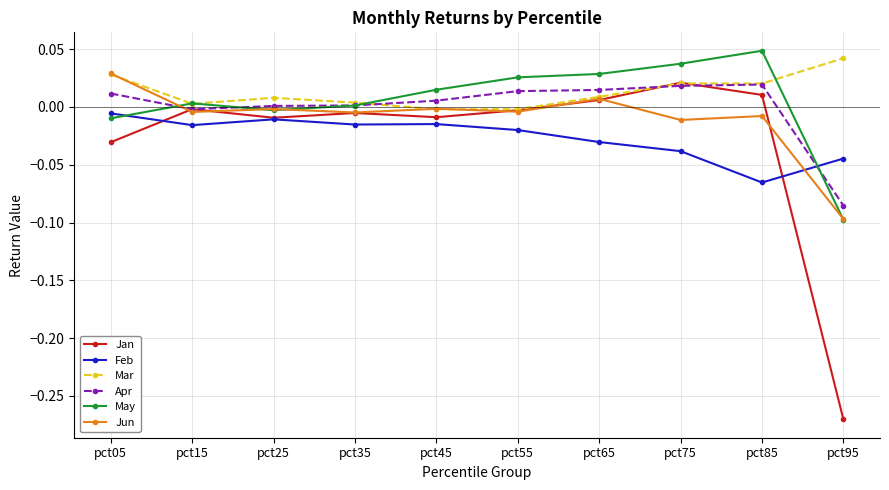

Which category has the lowest value in the Jan series?

pct95